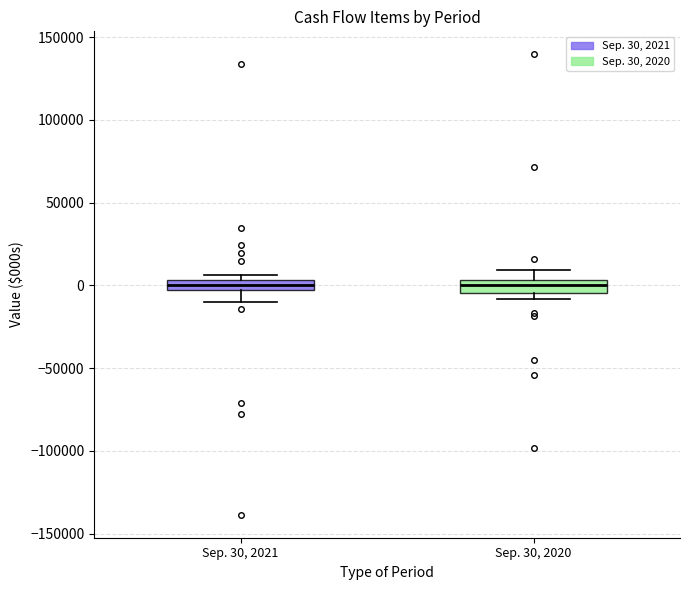

Where is the upper edge of the box for Sep. 30, 2021 on the y-axis? The values are not printed on the chart, so give them approximately, as read against the axis.

5000